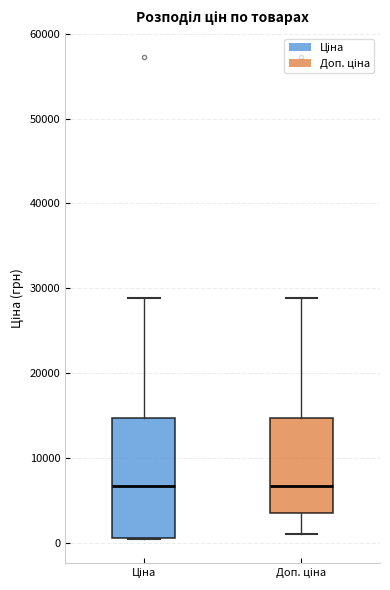

Reading left to right, transcribe this box plot: for each box, give where its median line is, the range the box spans, and where its two whiskers end, as read against the y-axis. The values are not printed on the chart, so give them approximately, as read against the axis.

Ціна: median 7000, box 1000 to 15000, whiskers 0 to 29000
Доп. ціна: median 7000, box 3000 to 15000, whiskers 1000 to 29000